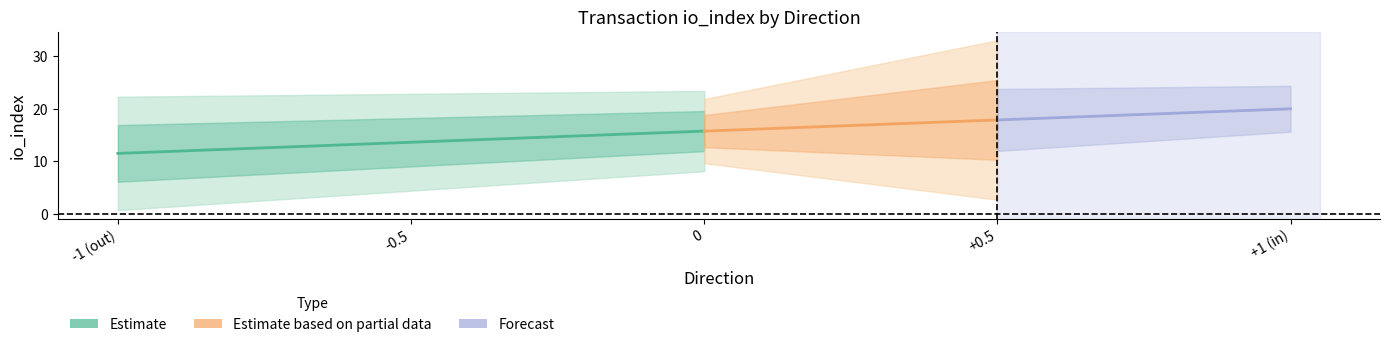

Where is the first local maximum for io_index?

1